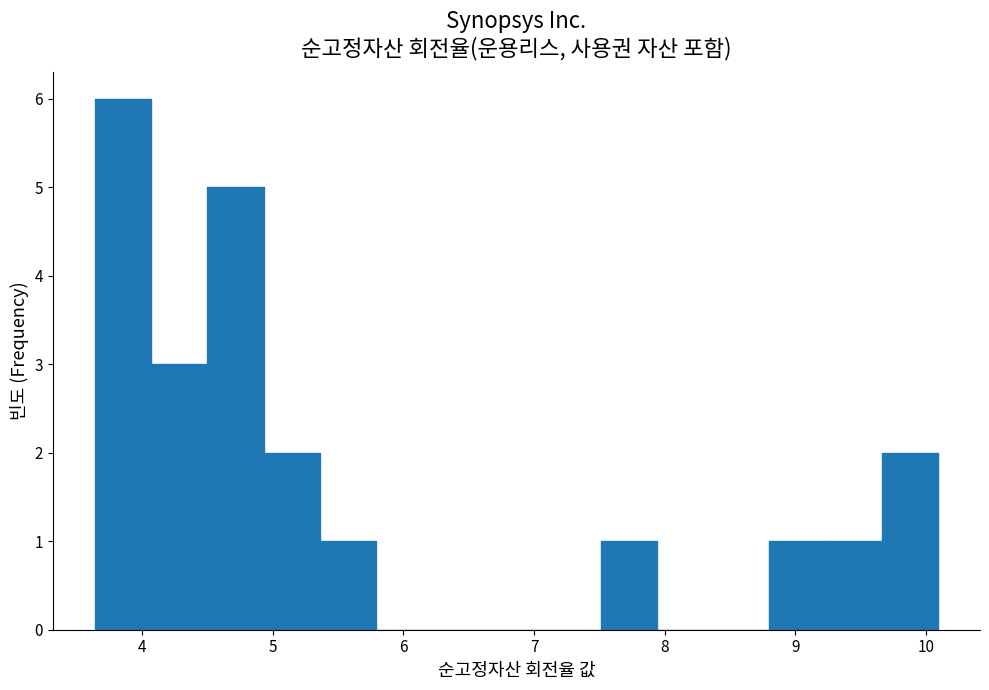

Over which range of the x-axis is the bar tallest?

3.64 to 4.07